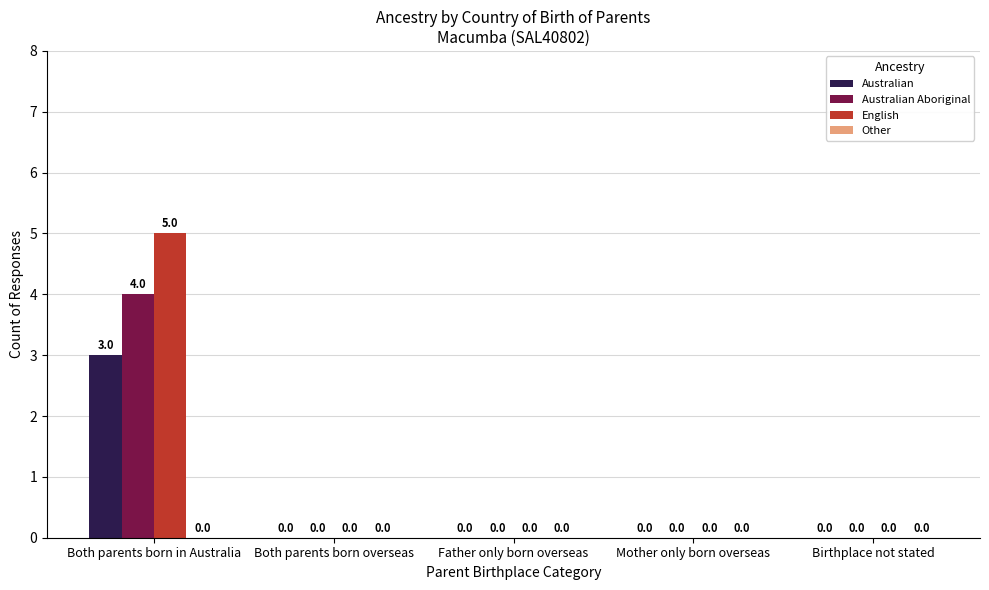

How many Australian Aboriginal values are between 0 and 1?

4